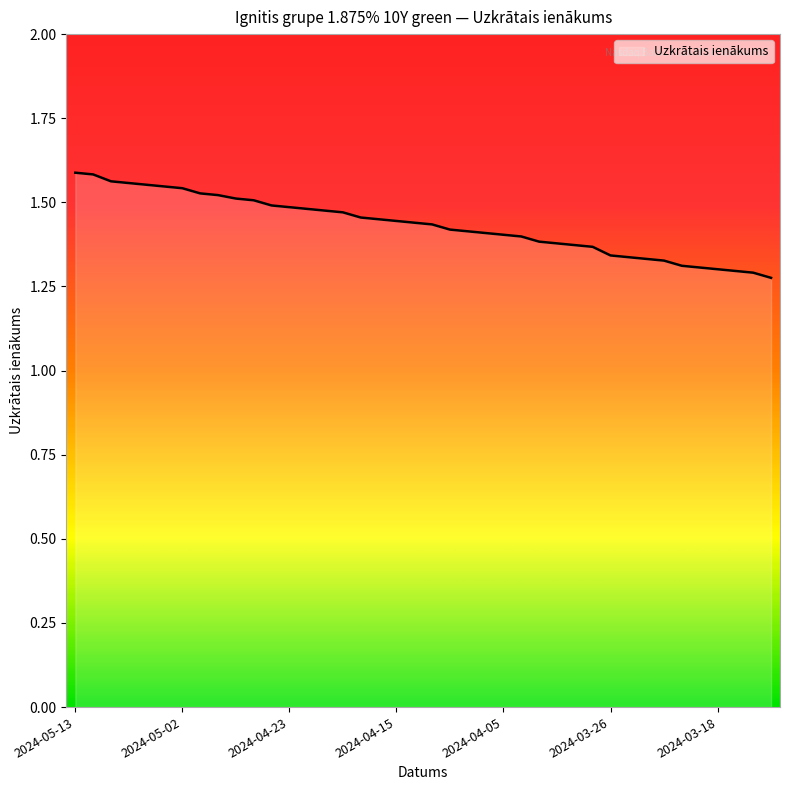

What is the difference between the maximum and minimum values?

0.3